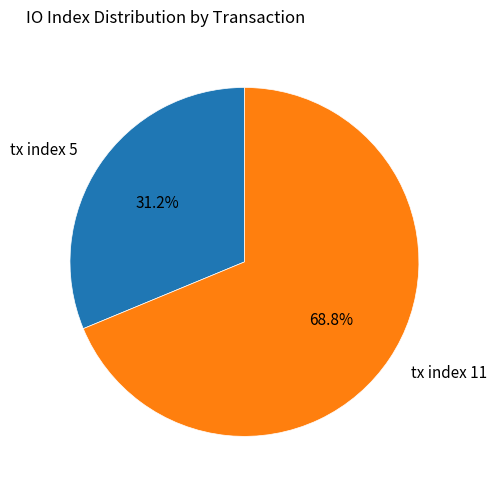

Is it true that tx index 5 is 17% of the pie?

False